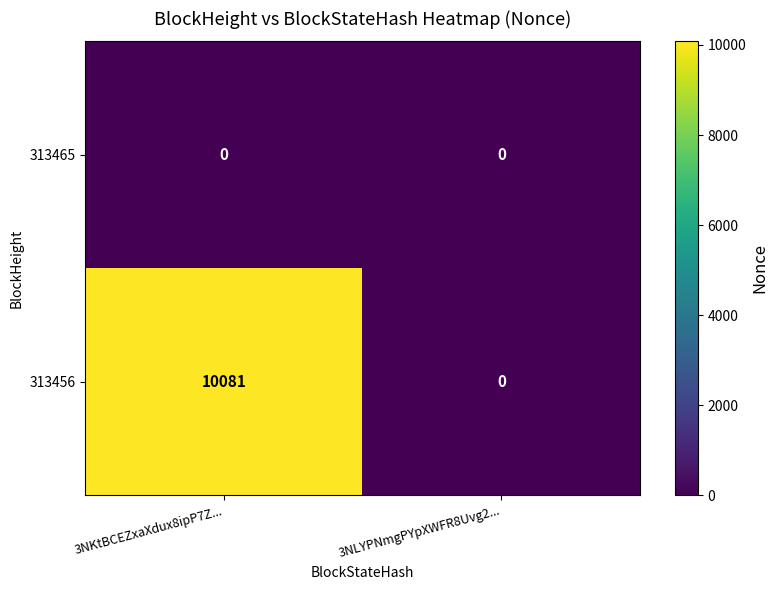

True or false: 313456 has a value of 15945 at 3NKtBCEZxaXdux8ipP7Z....

False